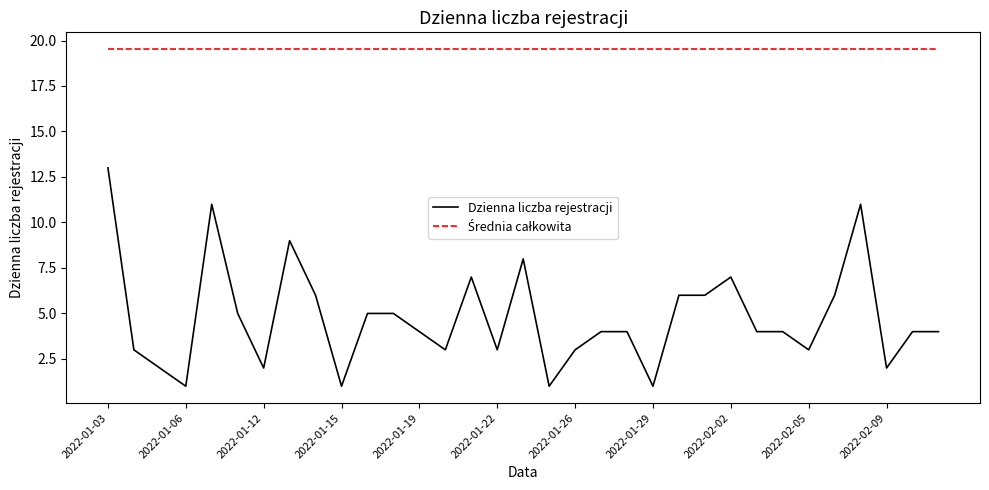

What is the difference between the maximum and minimum values in the Dzienna liczba rejestracji series?

12.0